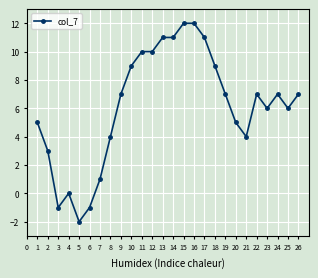

What is the sum of all values?

160